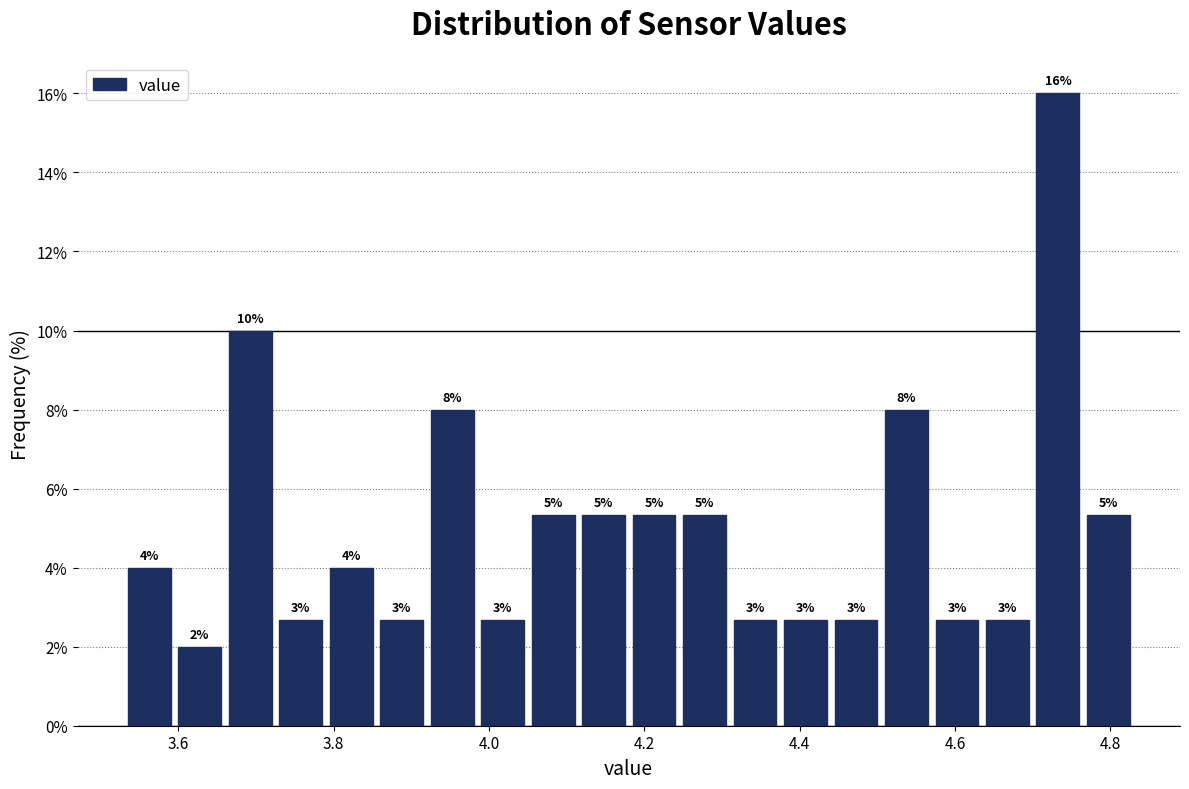

Read against the x-axis, roughly where is the centre of the tallest bar?

4.74